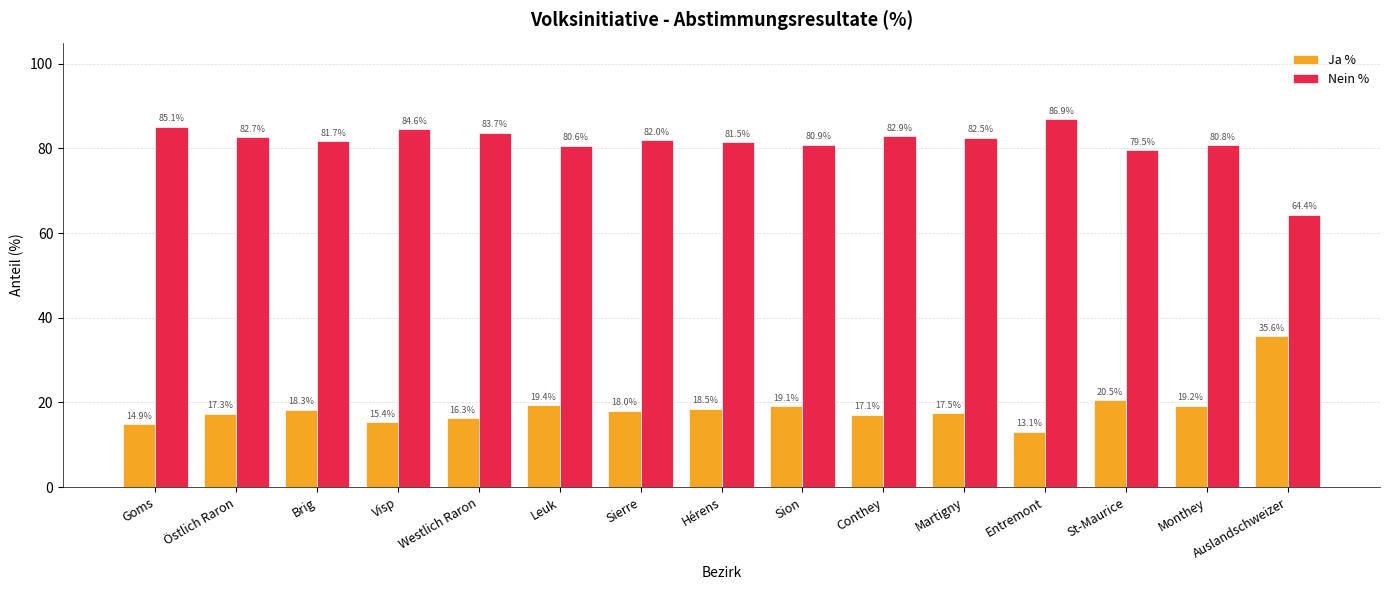

True or false: Ja % has a value of 11.8 at Leuk.

False